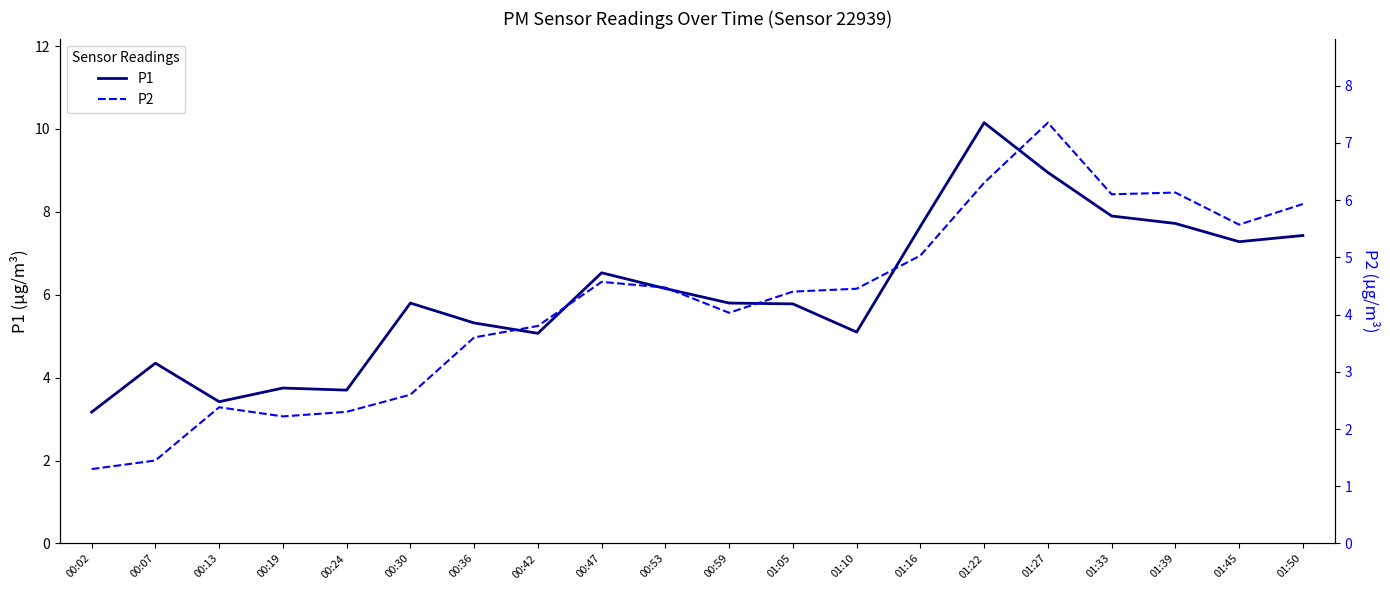

Does the chart display data point markers on the line(s)?

No